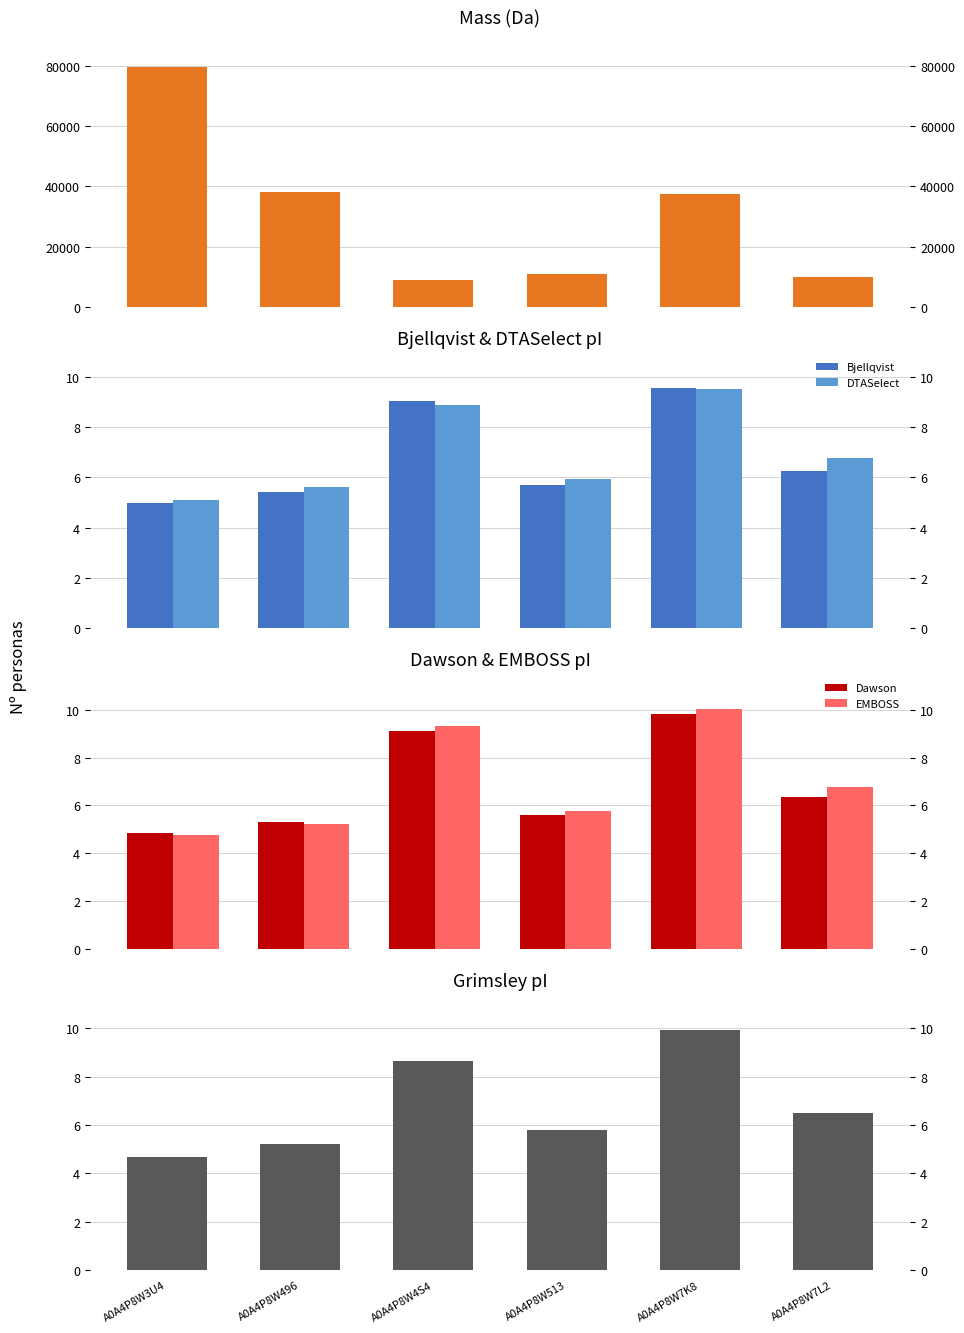

Between A0A4P8W7K8 and A0A4P8W7L2, which series saw the biggest shift?

mass